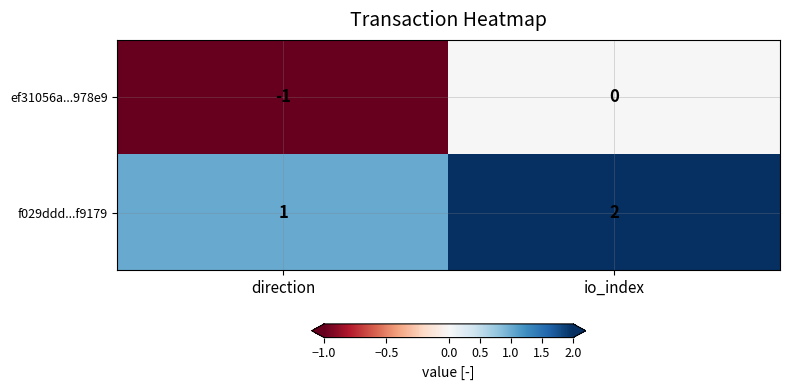

At io_index, list the series in order from smallest to largest.

ef31056a...978e9, f029ddd...f9179